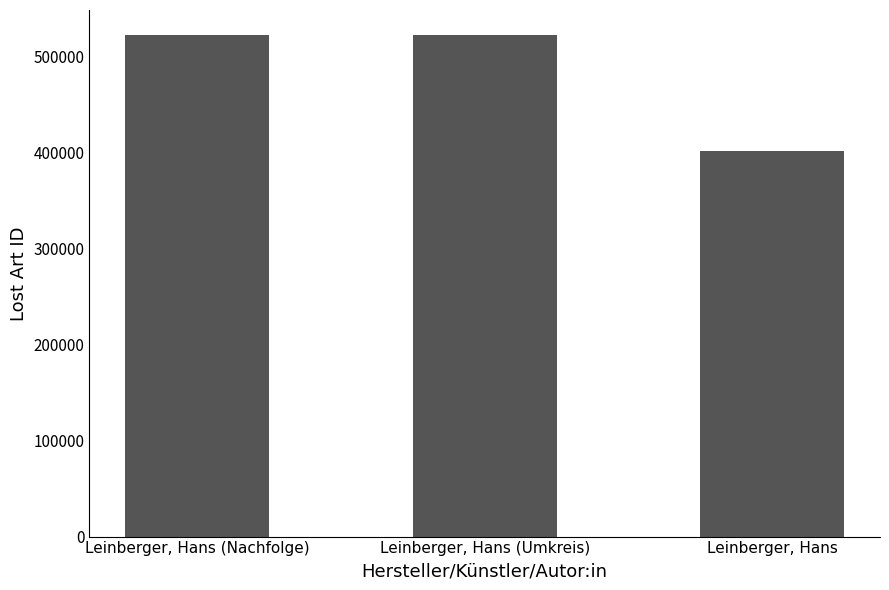

Rank the categories by value from highest to lowest.

Leinberger, Hans (Nachfolge), Leinberger, Hans (Umkreis), Leinberger, Hans